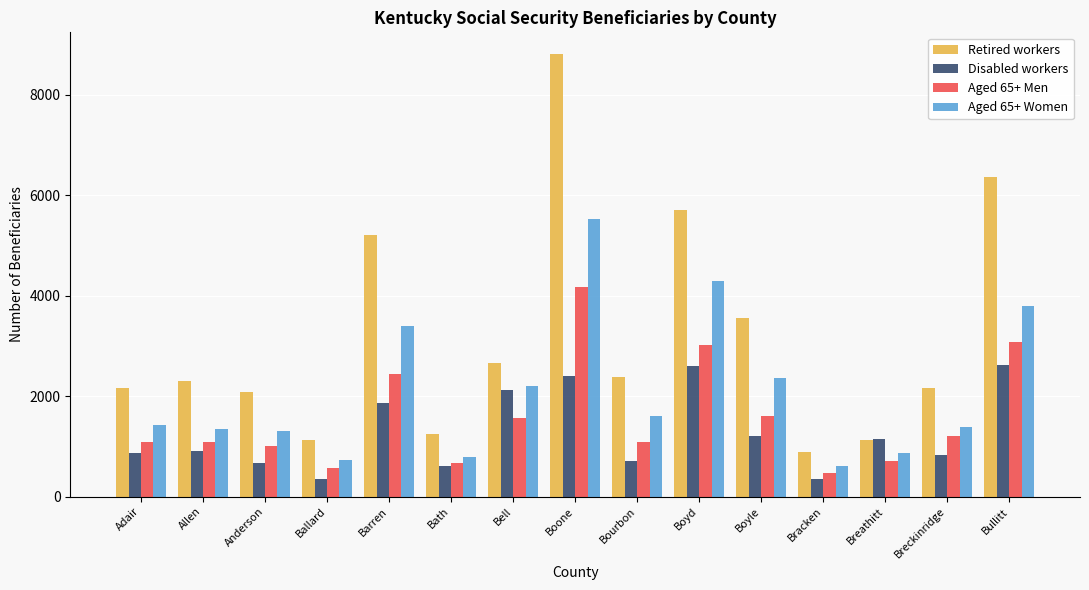

What is the difference between the maximum and second lowest values in the Retired workers series?

7680